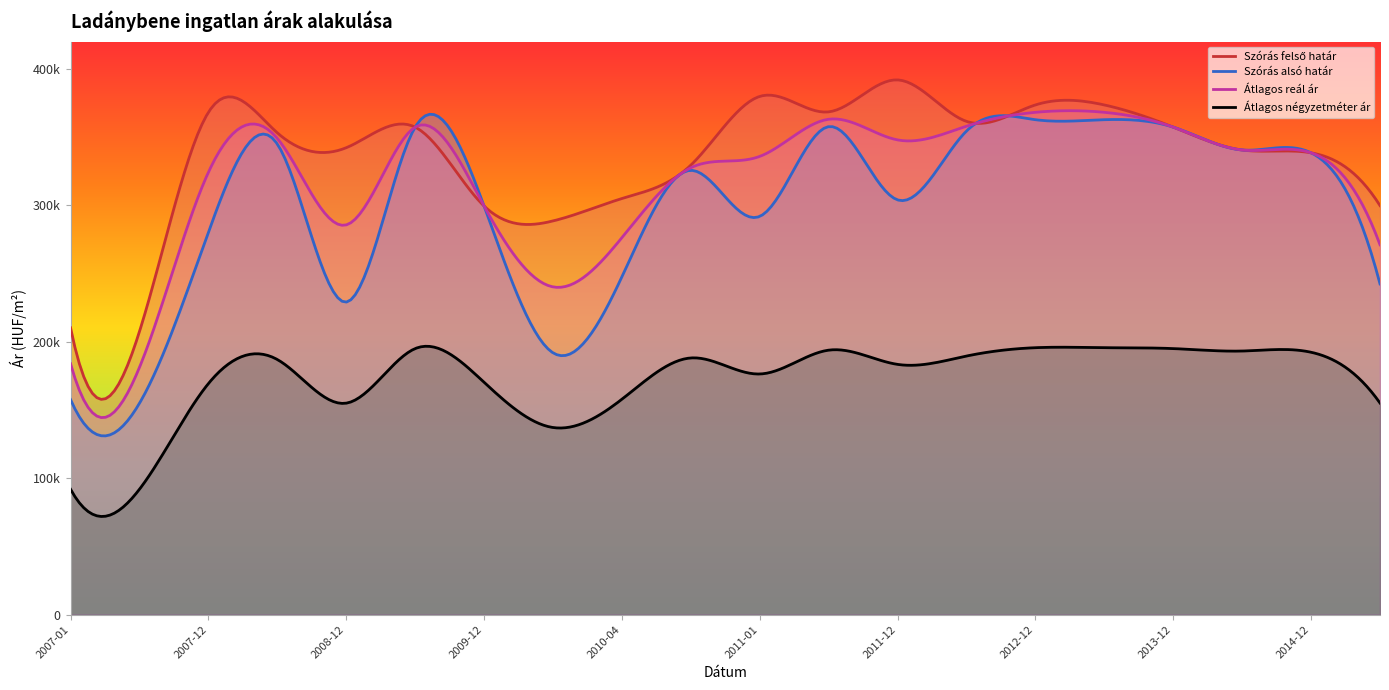

Where is the first local minimum for Átlagos reál ár?

2007-06